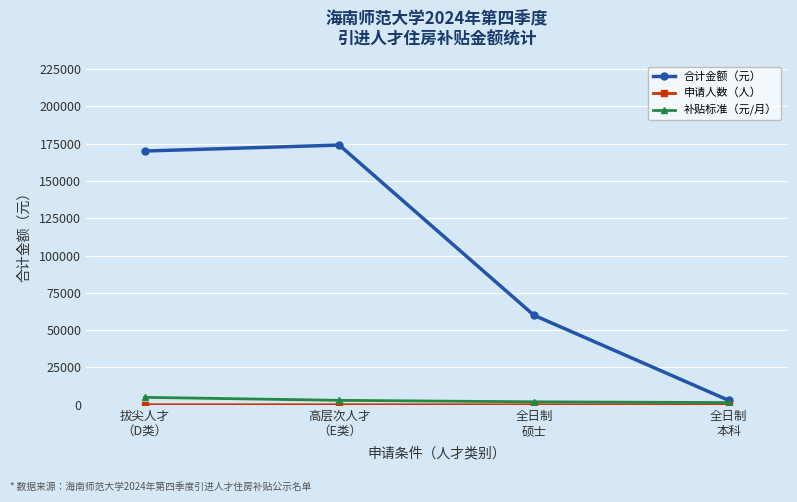

The 合计金额（元） series shows 28411 at 全日制
硕士. True or false?

False